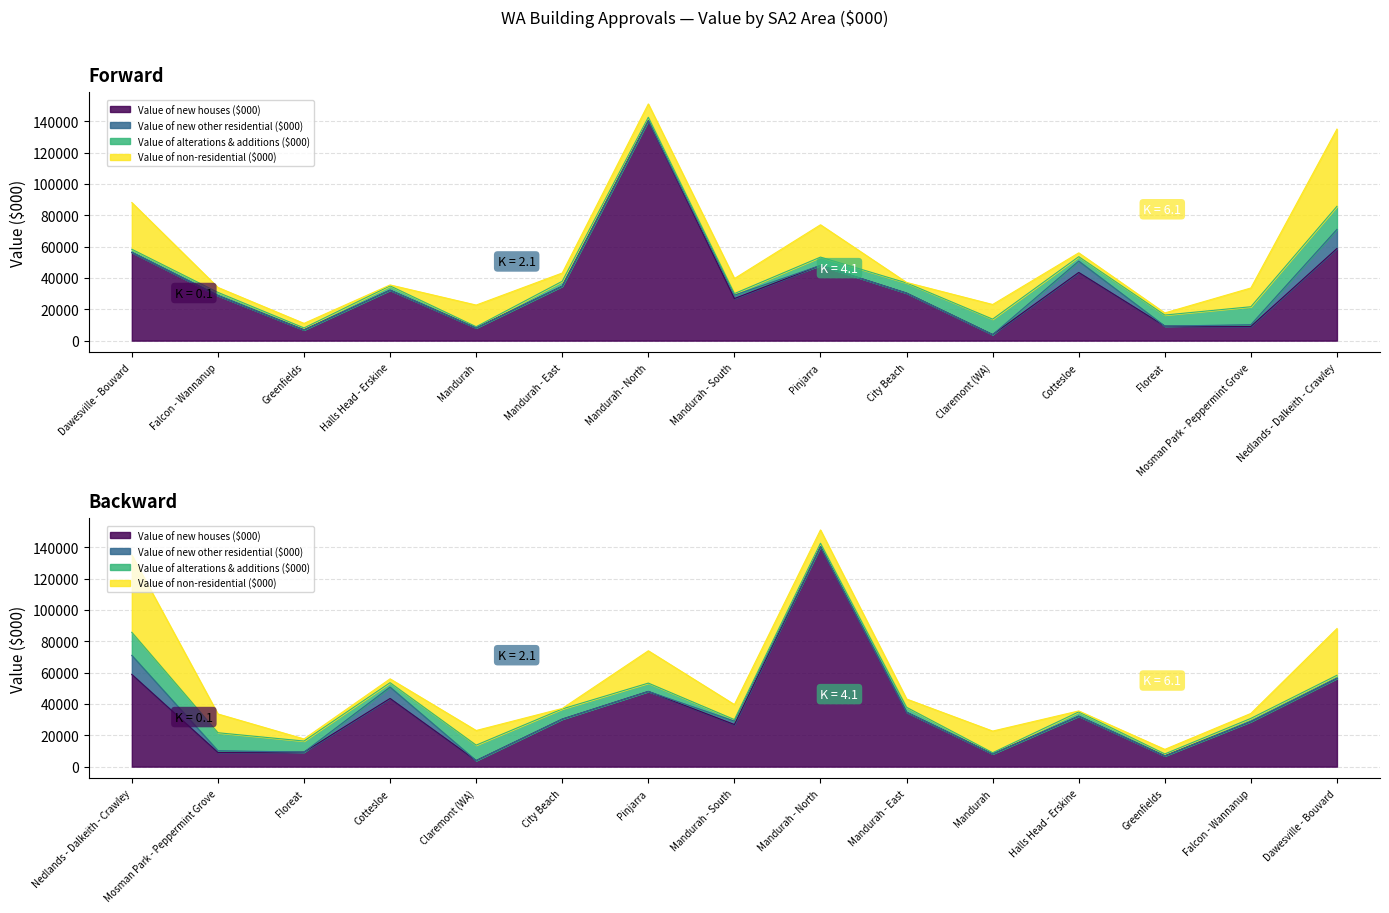

What is the label of the 9th point from the left?

Pinjarra